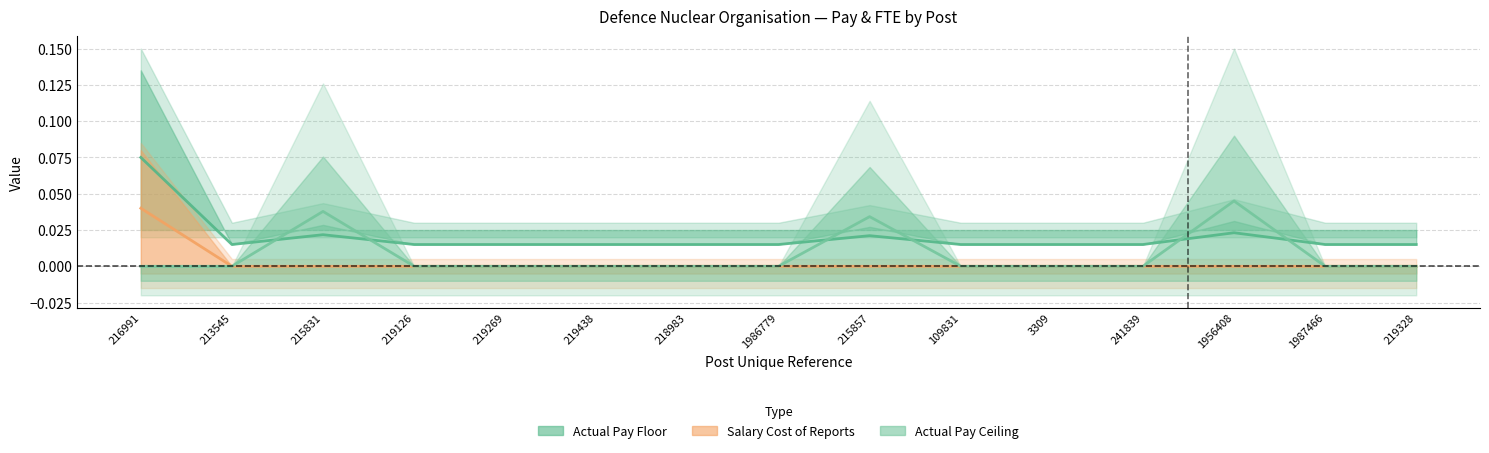

How many values in Salary Cost of Reports are above zero?

1